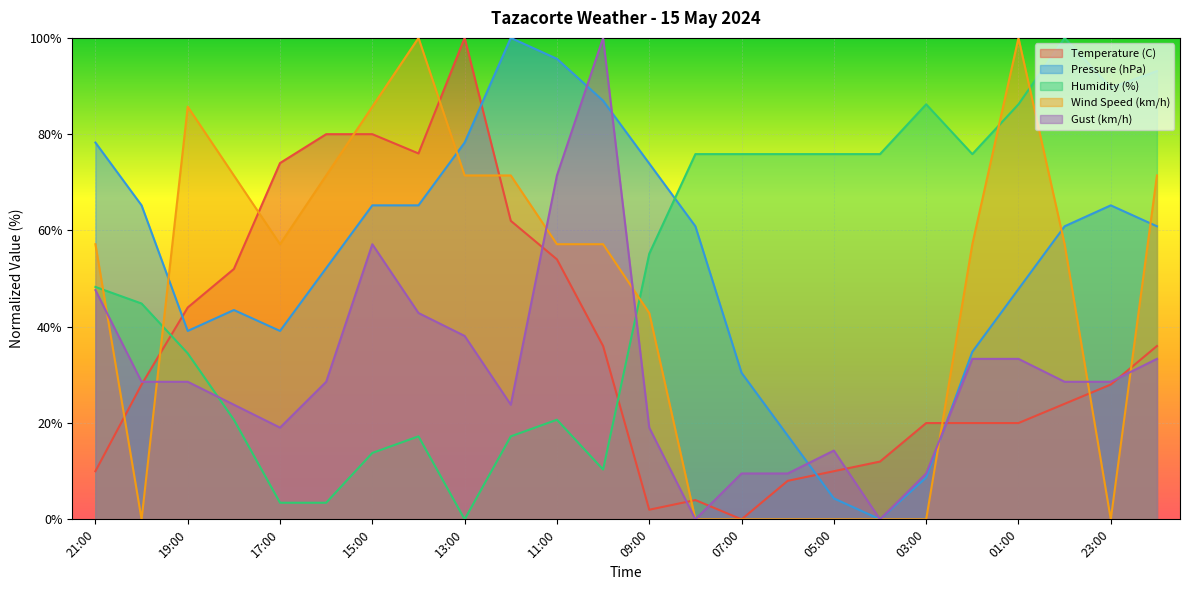

How many lines are shown in the chart?

5